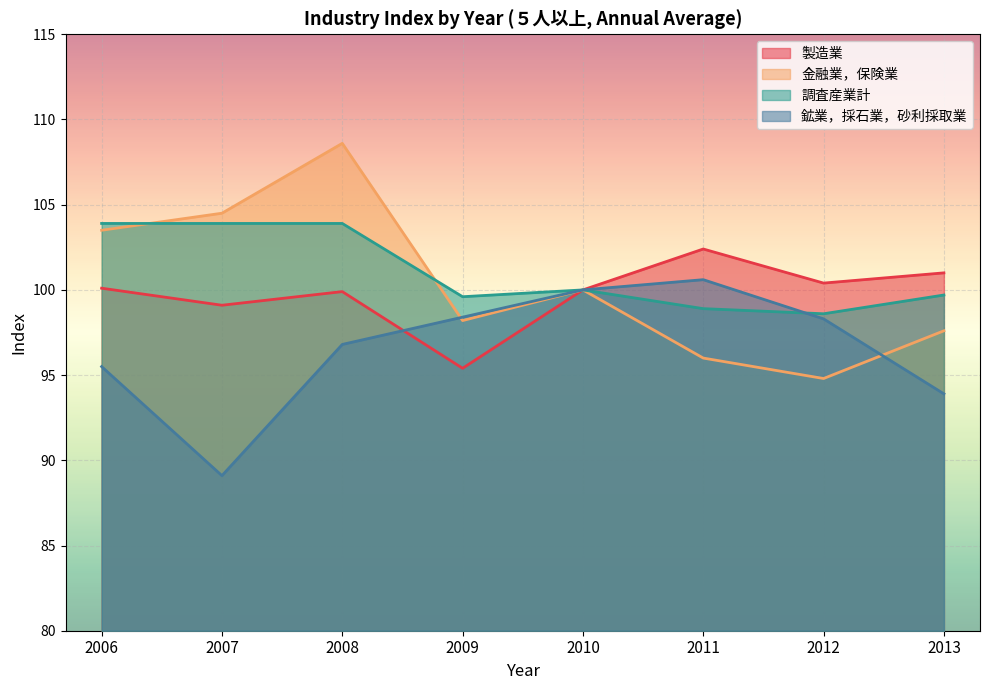

Where does the 金融業，保険業 series first go above 100?

2006